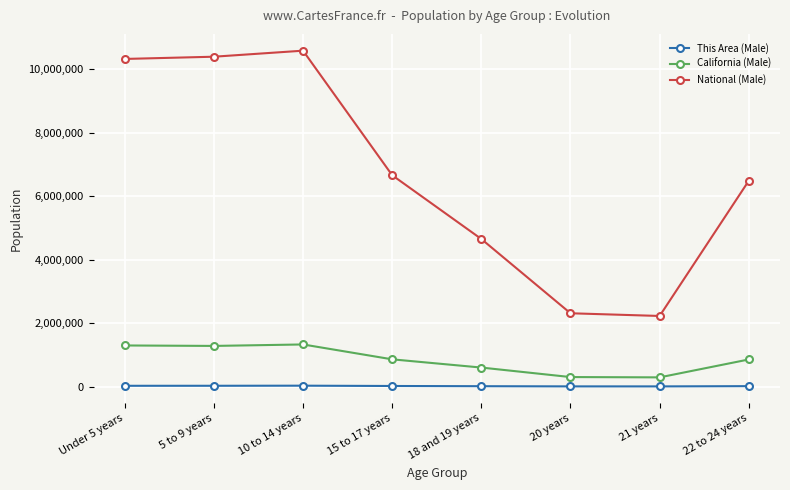

How many interior local peaks does the National (Male) series have?

1